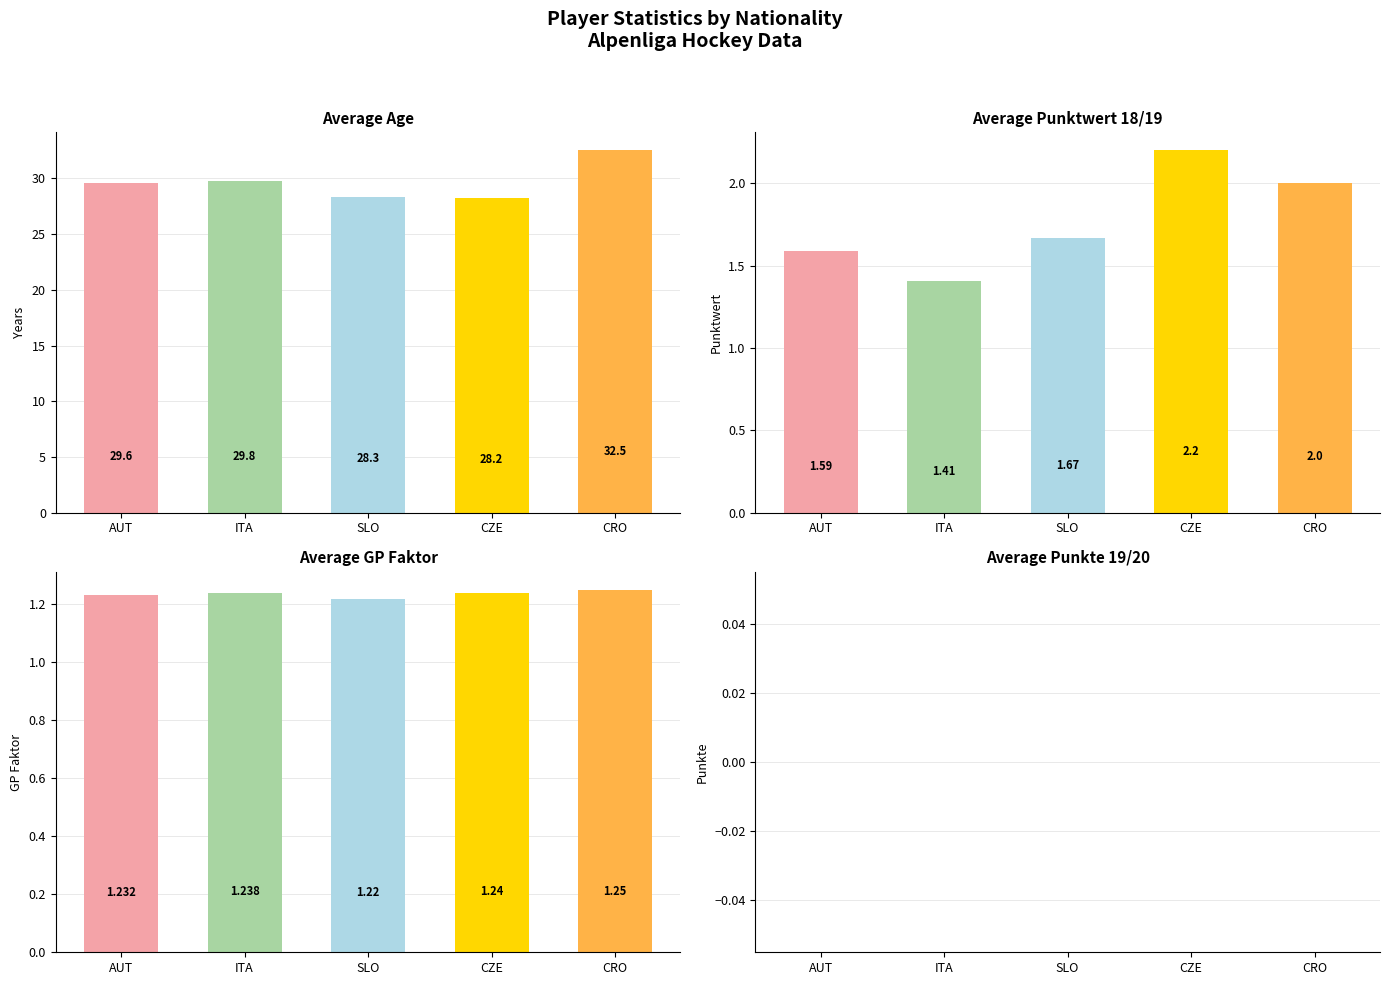

The Average Punkte 19/20 series shows 0.0 at SLO. True or false?

True